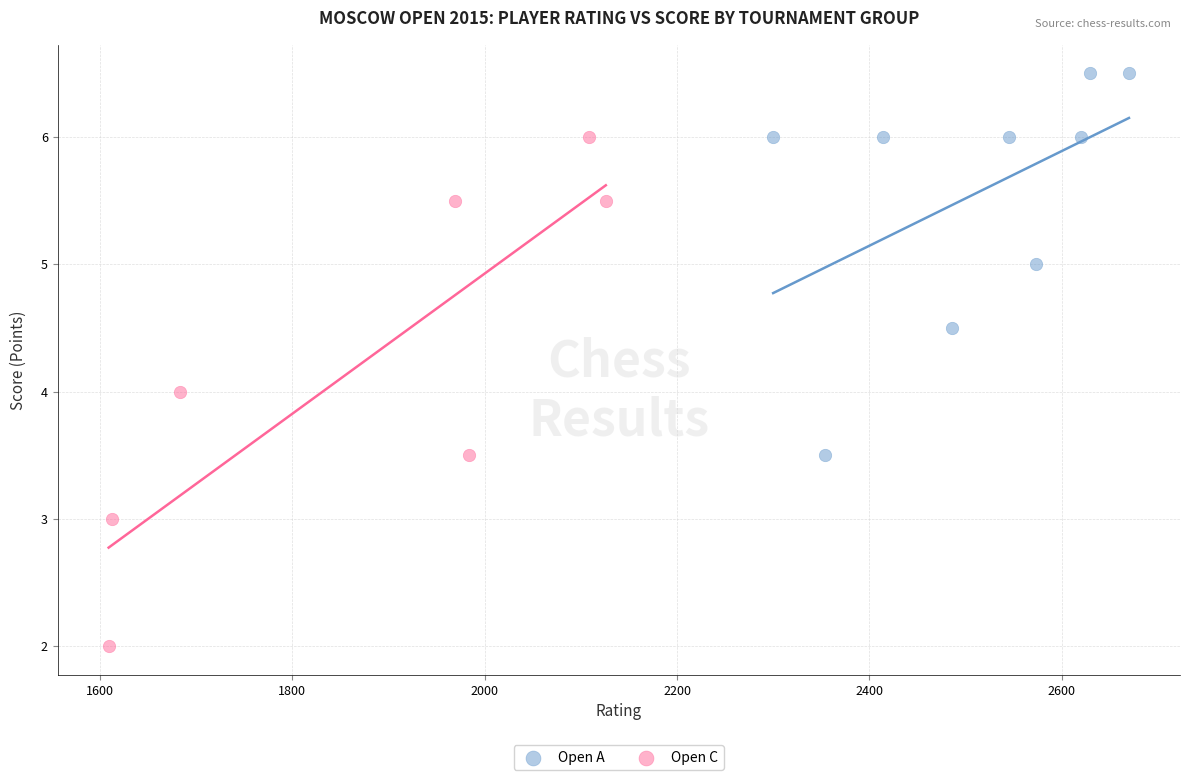

Which series contains the lowest Y value?

Open C